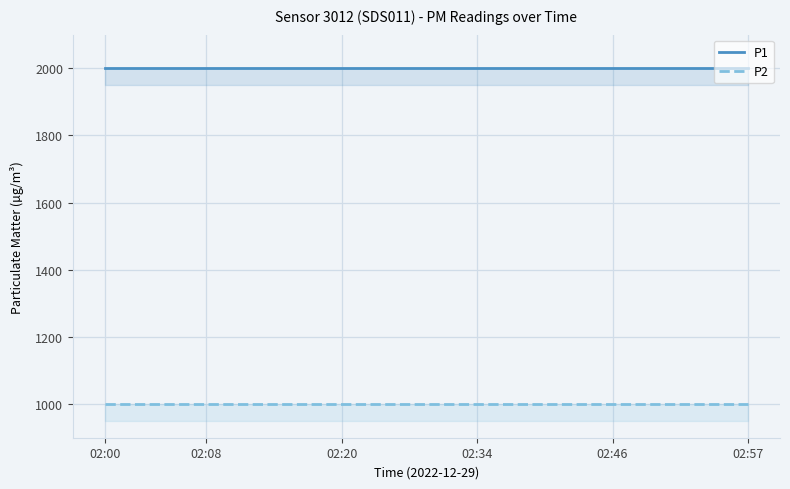

What is the maximum value shown in the chart?

1999.9